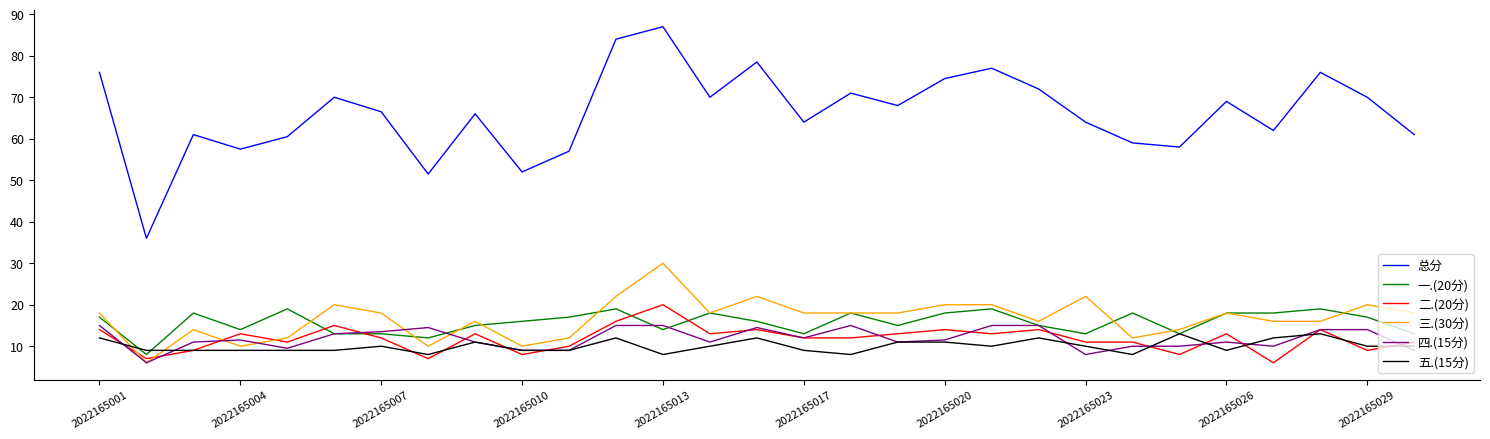

Which series has the widest spread of values?

总分